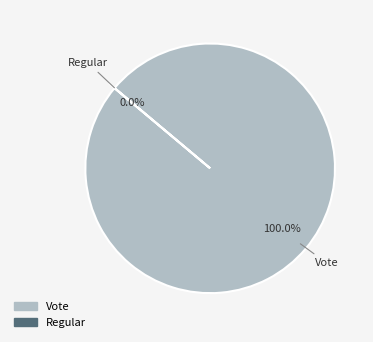

True or false: Regular accounts for 11% of the total.

False